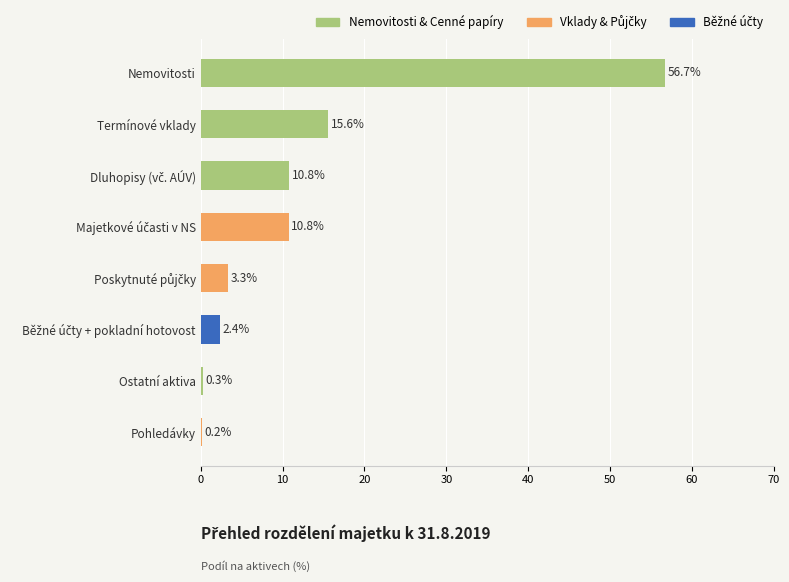

What is the average value?

12.5